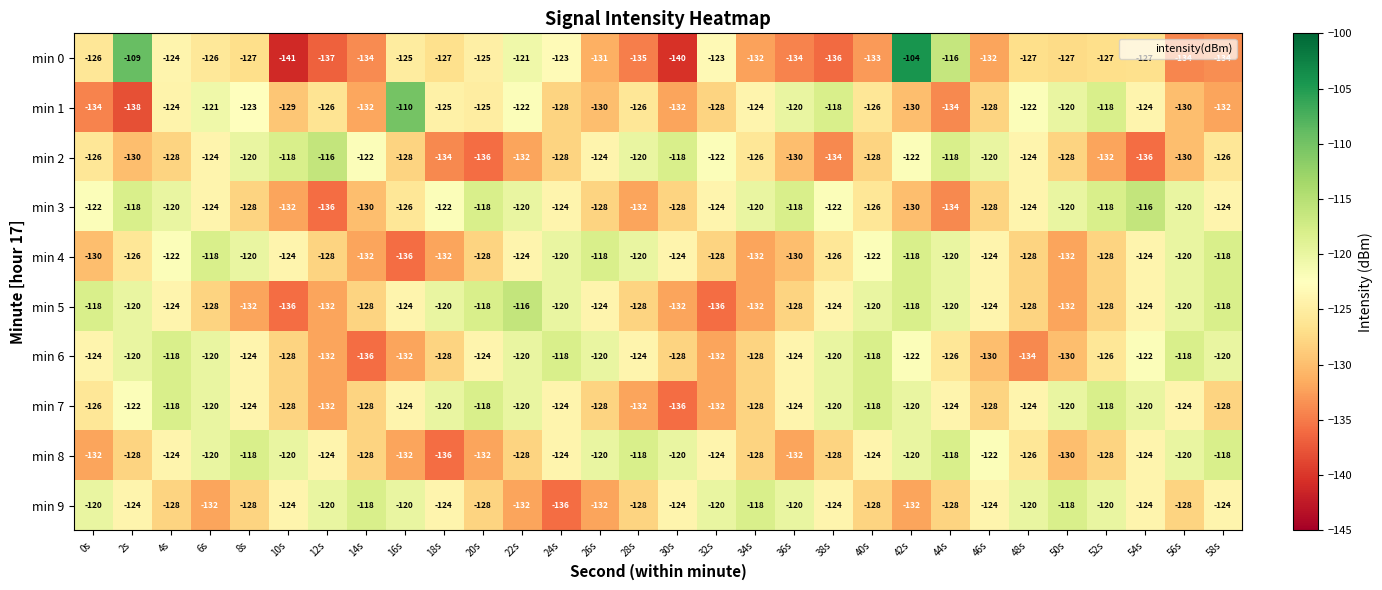

True or false: min 7 has a value of -124 at 48s.

True